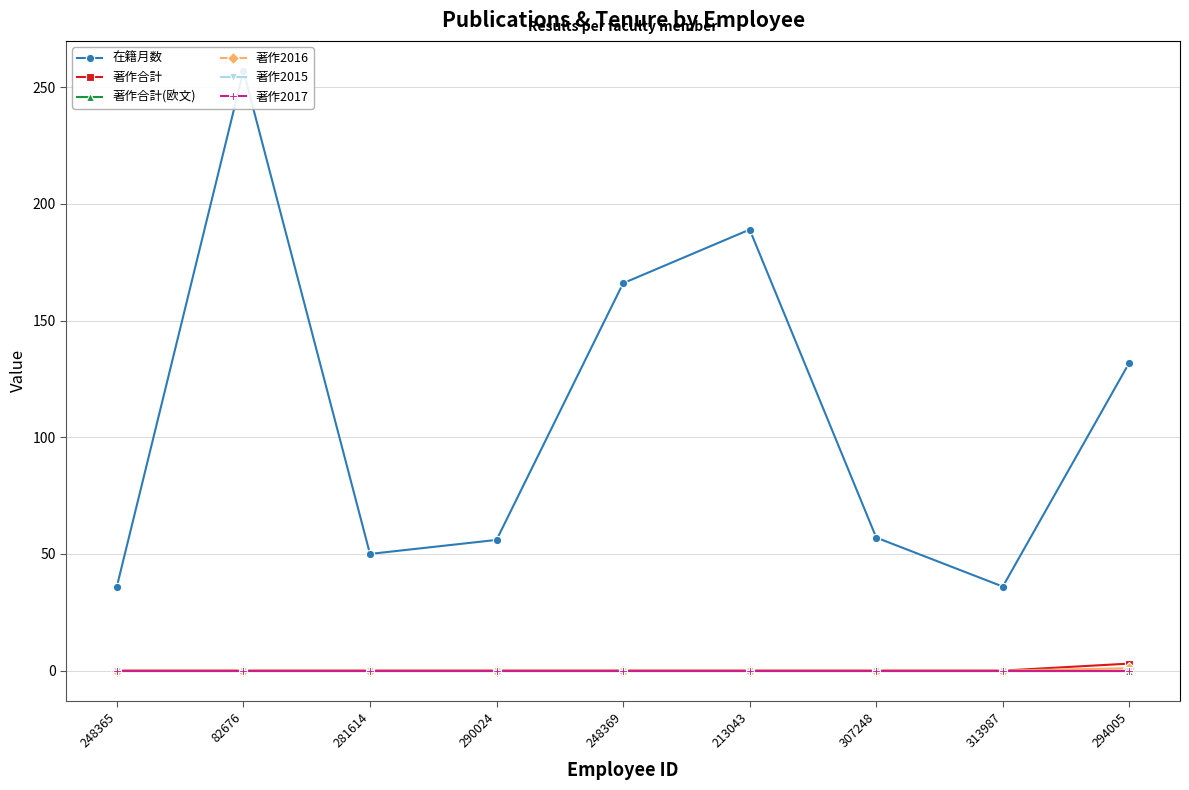

What are all the series names shown in the legend?

在籍月数, 著作合計, 著作合計(欧文), 著作2016, 著作2015, 著作2017